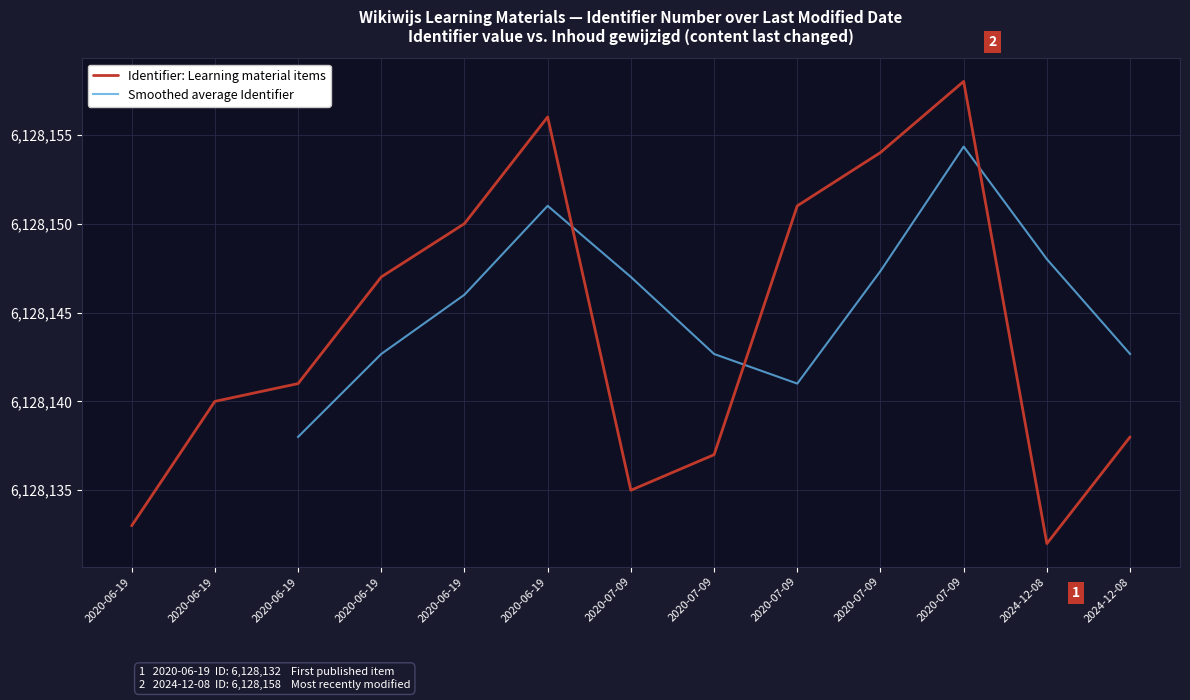

What is the minimum value shown in the chart?

6128132